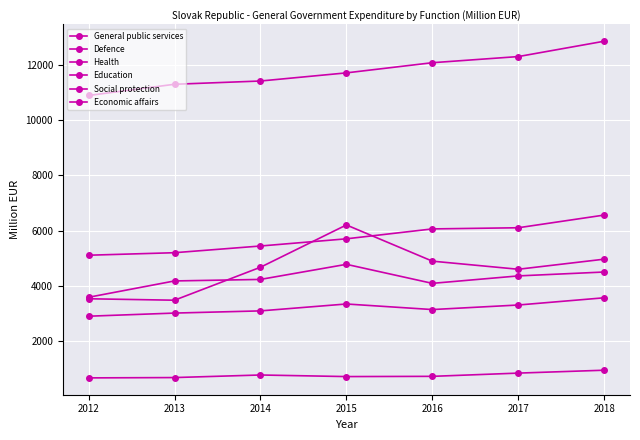

How many data points does each series have?

7